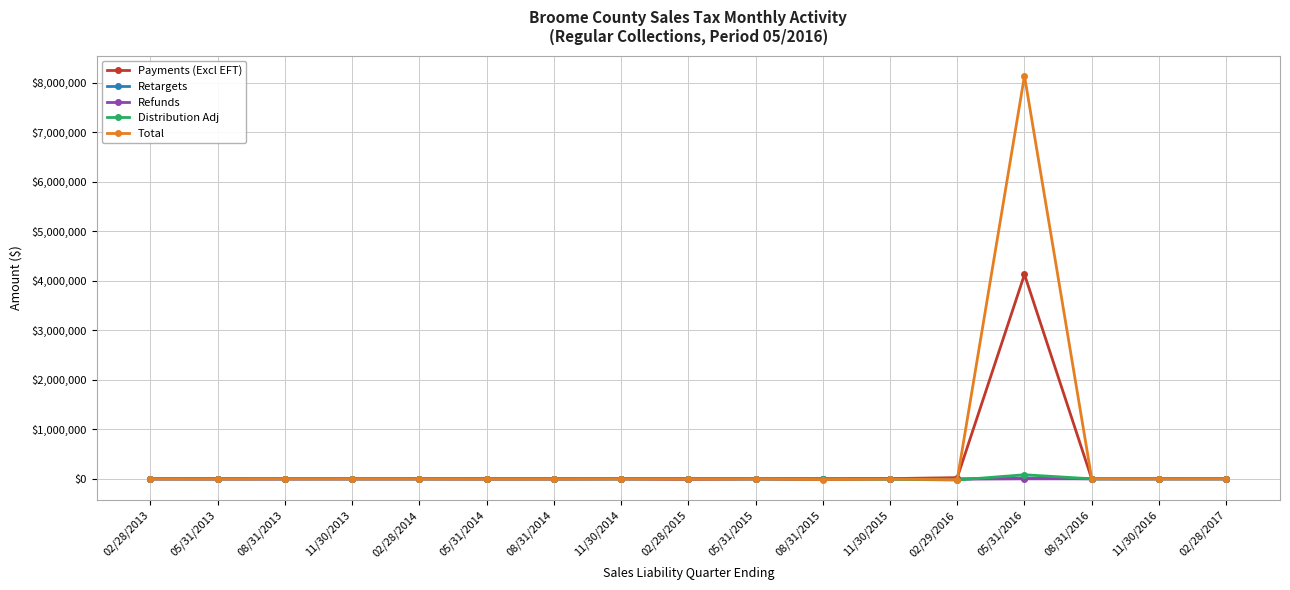

At which category is the sum across all series the highest?

05/31/2016